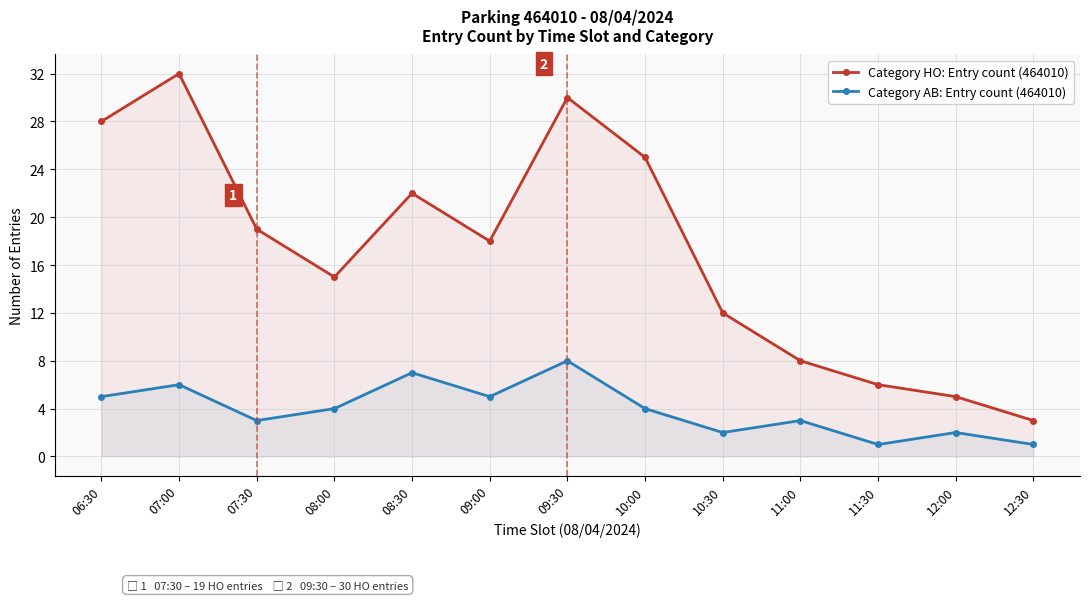

At which category does the chart reach its peak across all series?

07:00